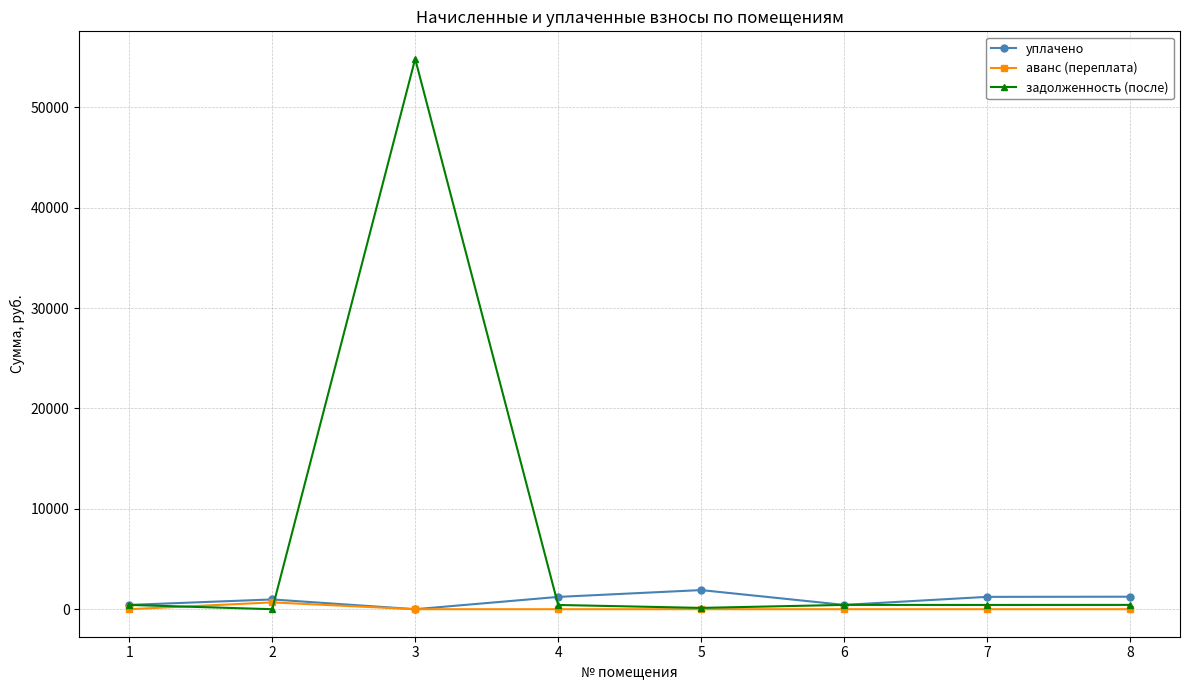

What is the maximum value shown in the chart?

54820.9